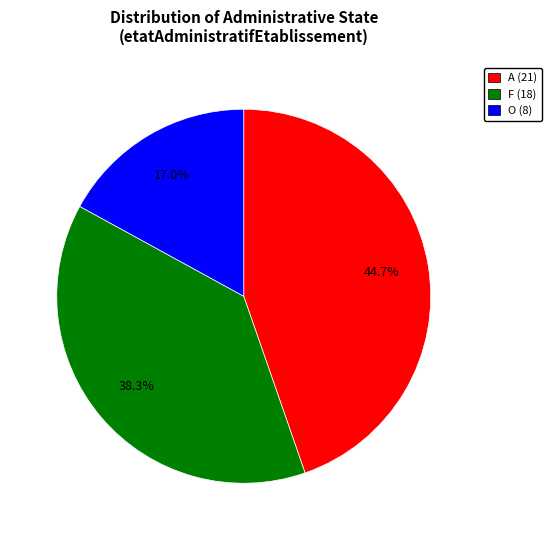

Approximately how many times larger is the value at A compared to F?

1.2